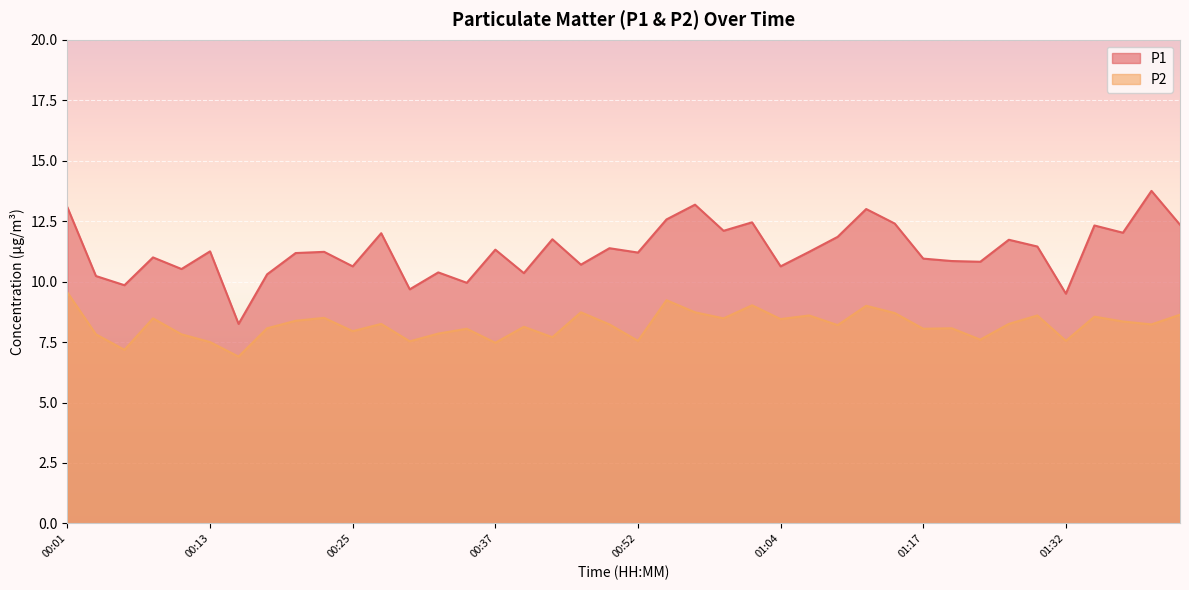

What is the total value across all series at 00:18?

18.4